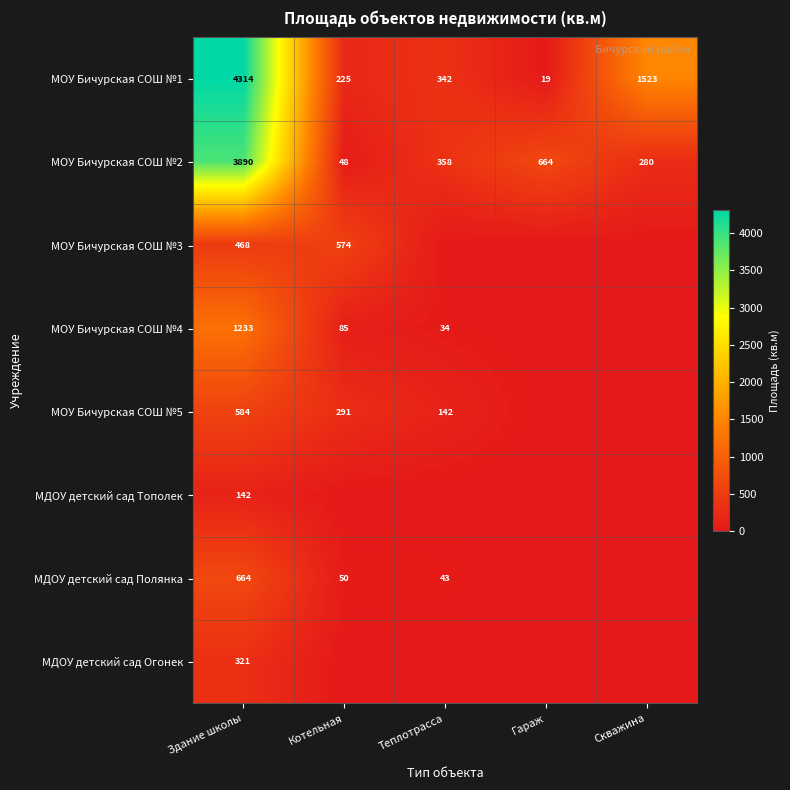

True or false: МОУ Бичурская СОШ №3 has a value of 984 at Котельная.

False